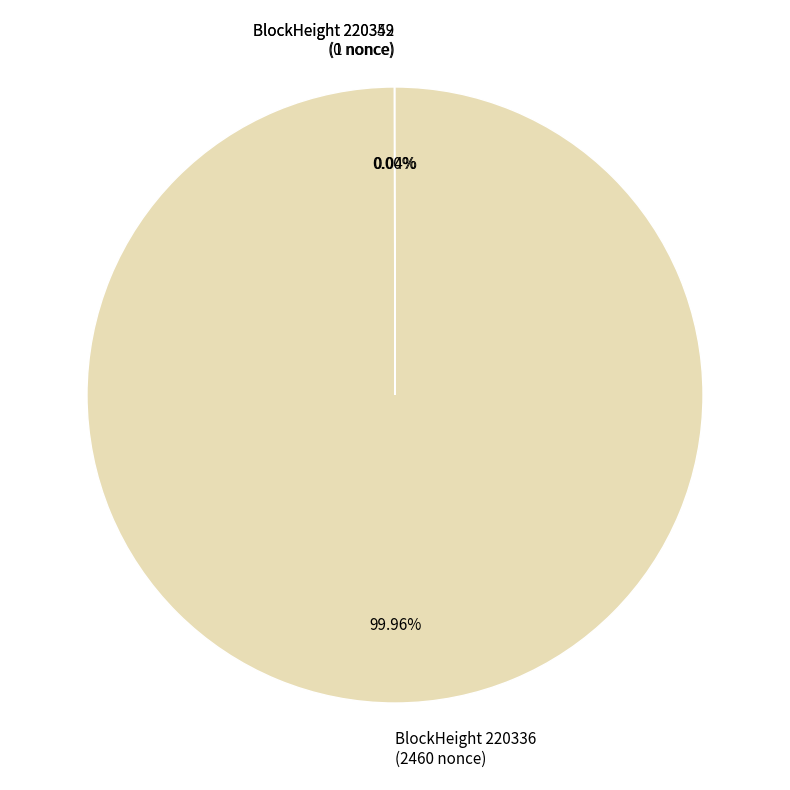

What is the majority slice?

BlockHeight 220336 (2460 nonce)